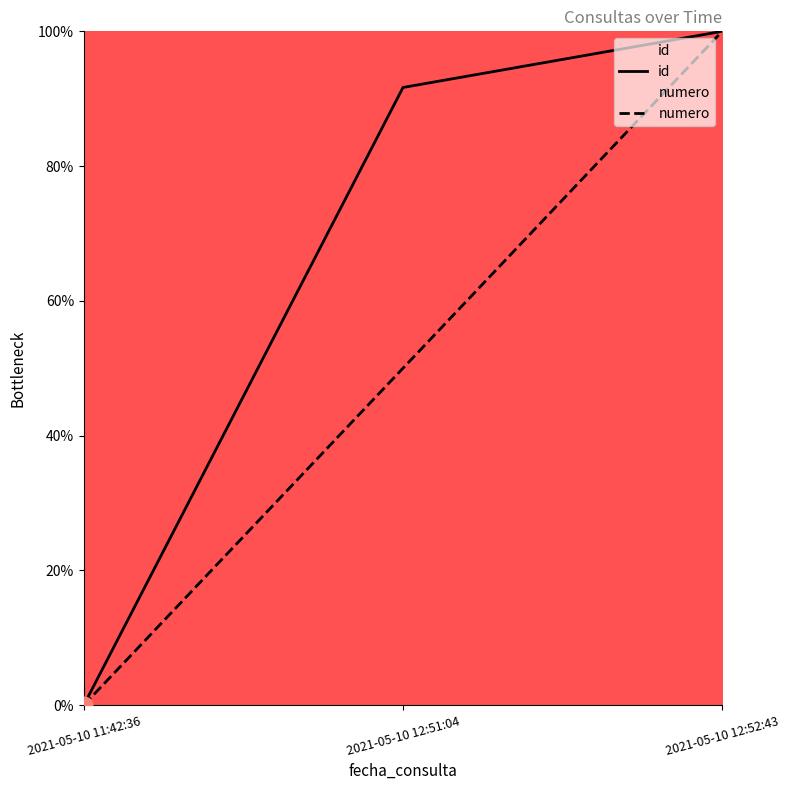

List the series in order of their peak value, lowest first.

id, numero